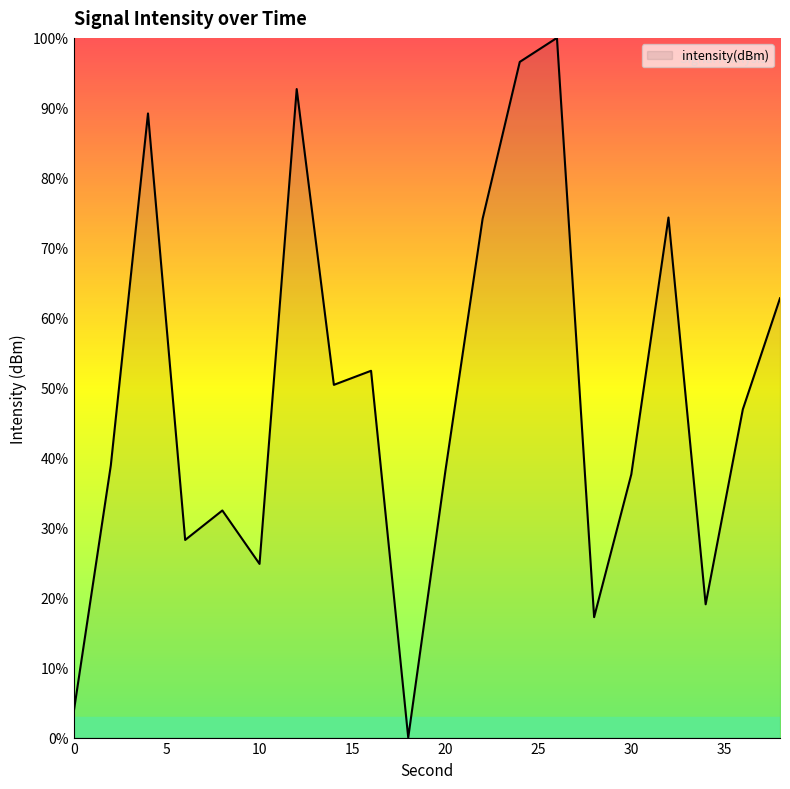

Rank the categories by value from lowest to highest.

18, 0, 28, 34, 10, 6, 8, 30, 20, 2, 36, 14, 16, 38, 22, 32, 4, 12, 24, 26